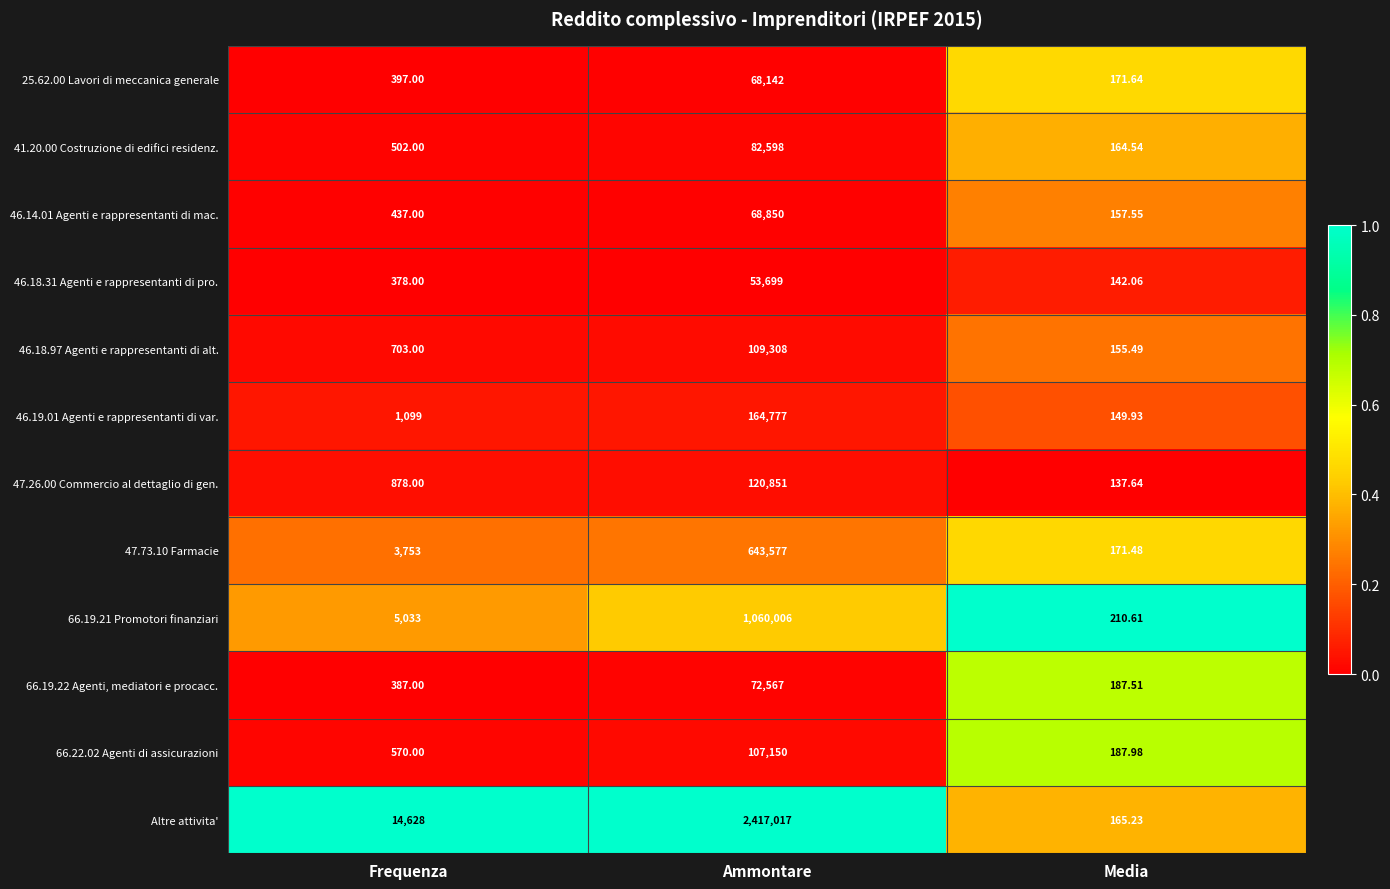

Which series has the largest total across all categories?

Altre attivita'